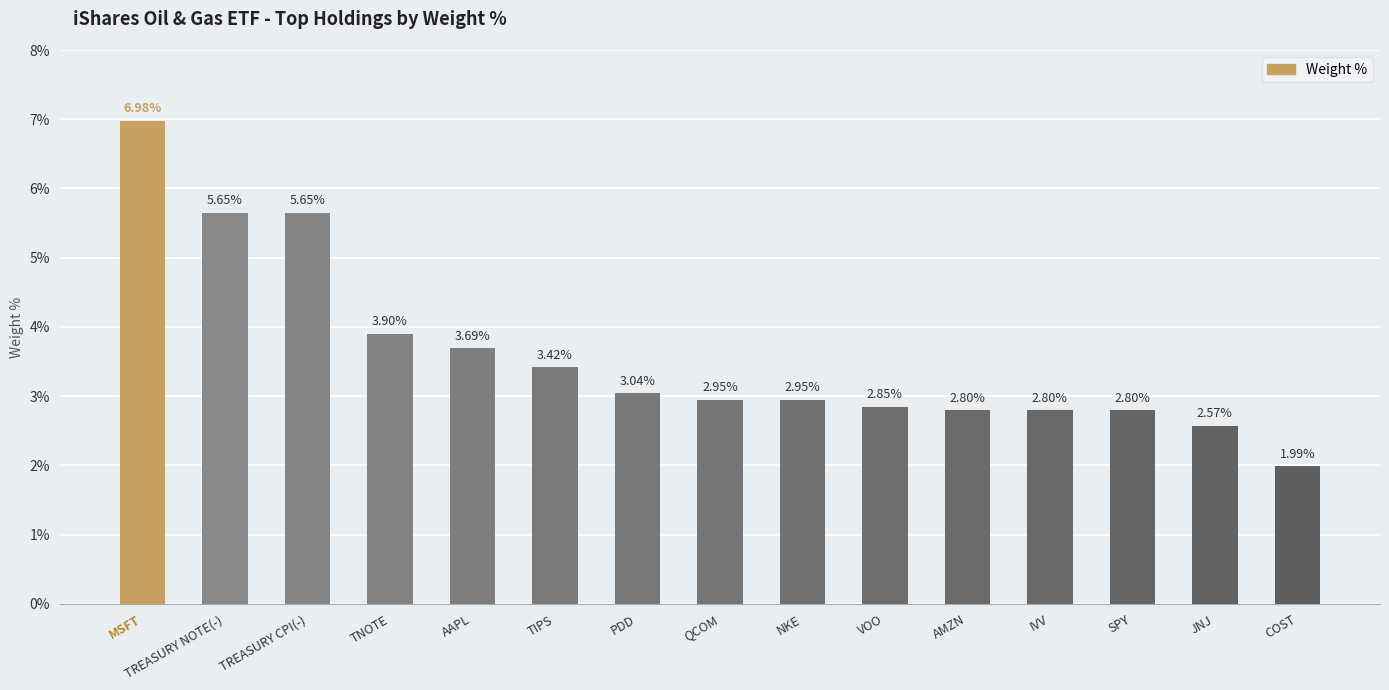

What is the label of the 4th bar from the left?

TNOTE